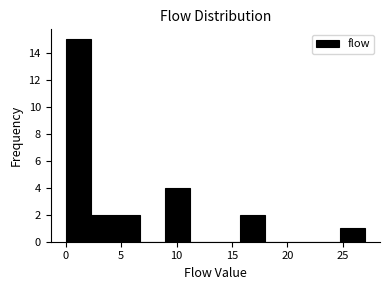

Reading left to right, transcribe this chart: for each bar, give the range it covers on the x-axis and its height. Neither the bar edges nor the heights are printed on the chart, so give them approximately, as read against the axes.

0.00 to 2.25: 15
2.25 to 4.50: 2
4.50 to 6.75: 2
6.75 to 9.00: 0
9.00 to 11.25: 4
11.25 to 13.50: 0
13.50 to 15.75: 0
15.75 to 18.00: 2
18.00 to 20.25: 0
20.25 to 22.50: 0
22.50 to 24.75: 0
24.75 to 27.00: 1